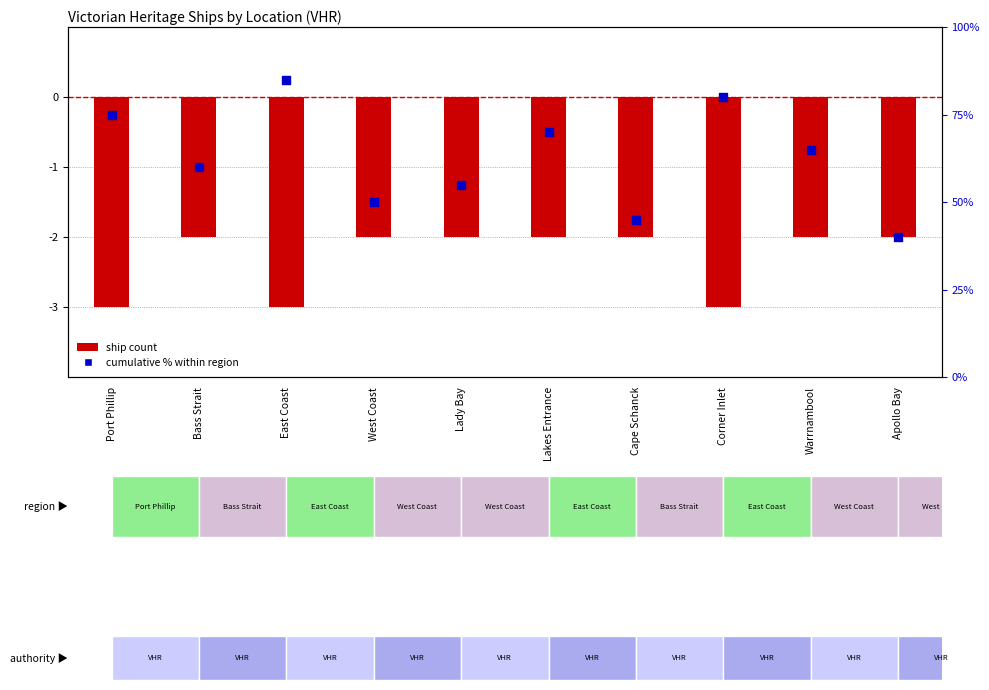

Which series has the largest total across all categories?

cumulative % within region